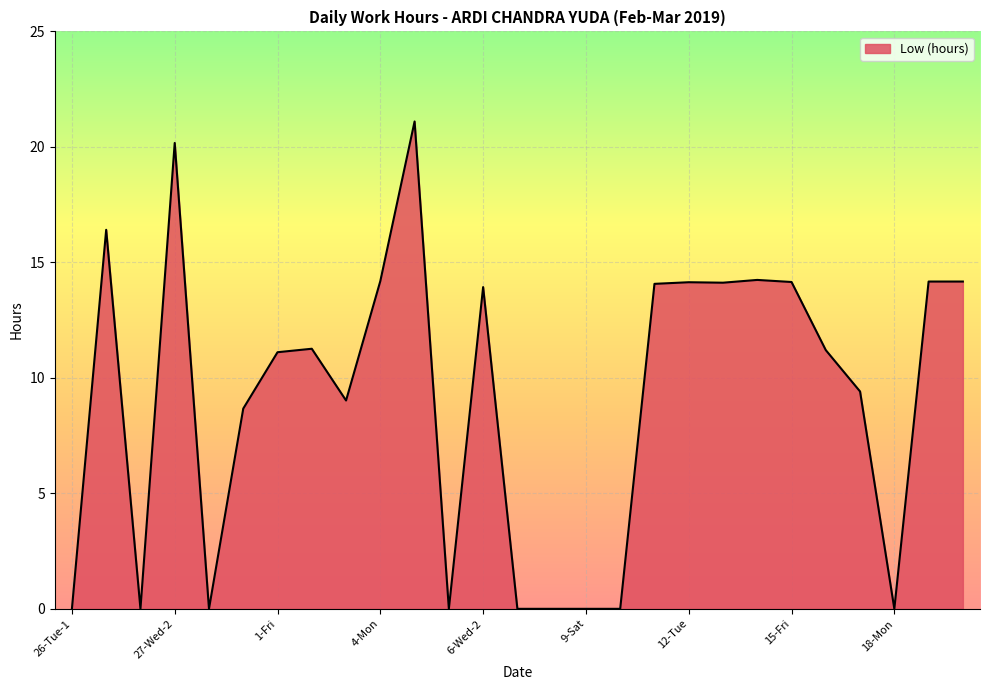

What is the greatest value displayed?

21.1